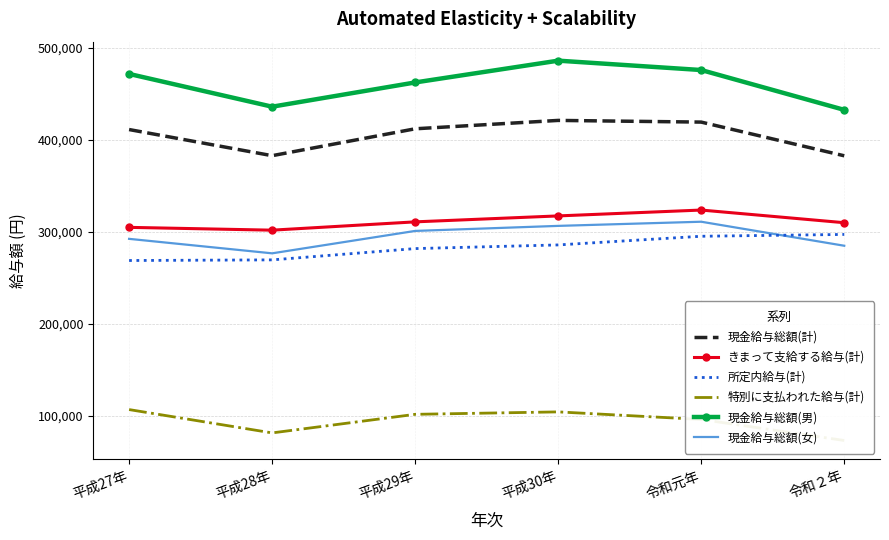

What value does the 所定内給与(計) series have at 平成27年?

268767